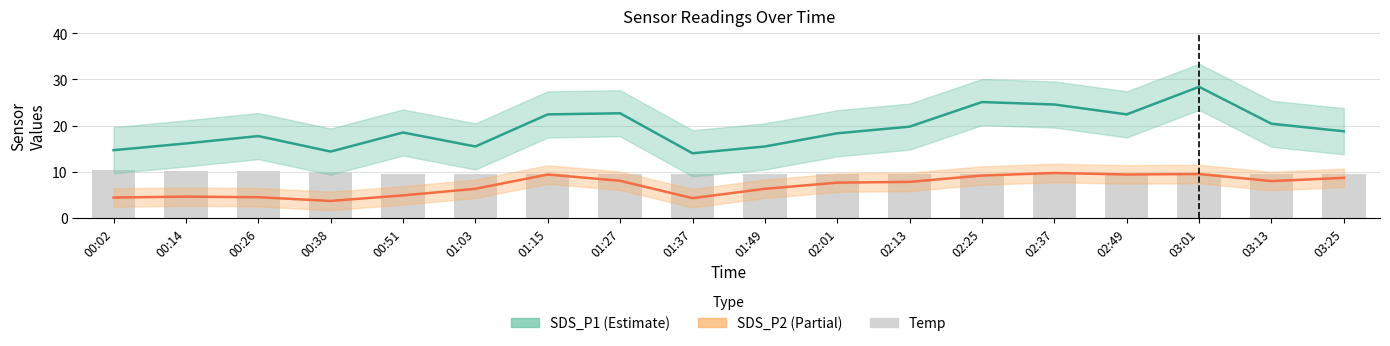

At which label does SDS_P1 (Estimate) first exceed 18?

00:51